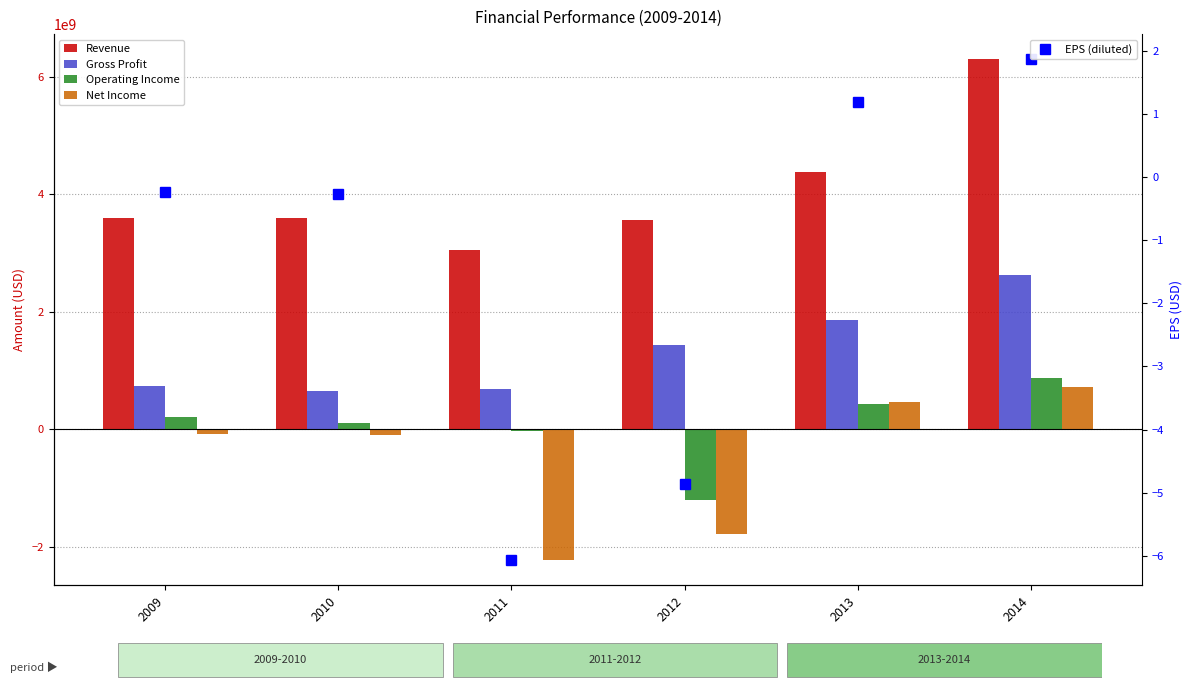

What is the sum of all Gross Profit values?

7966974184.0